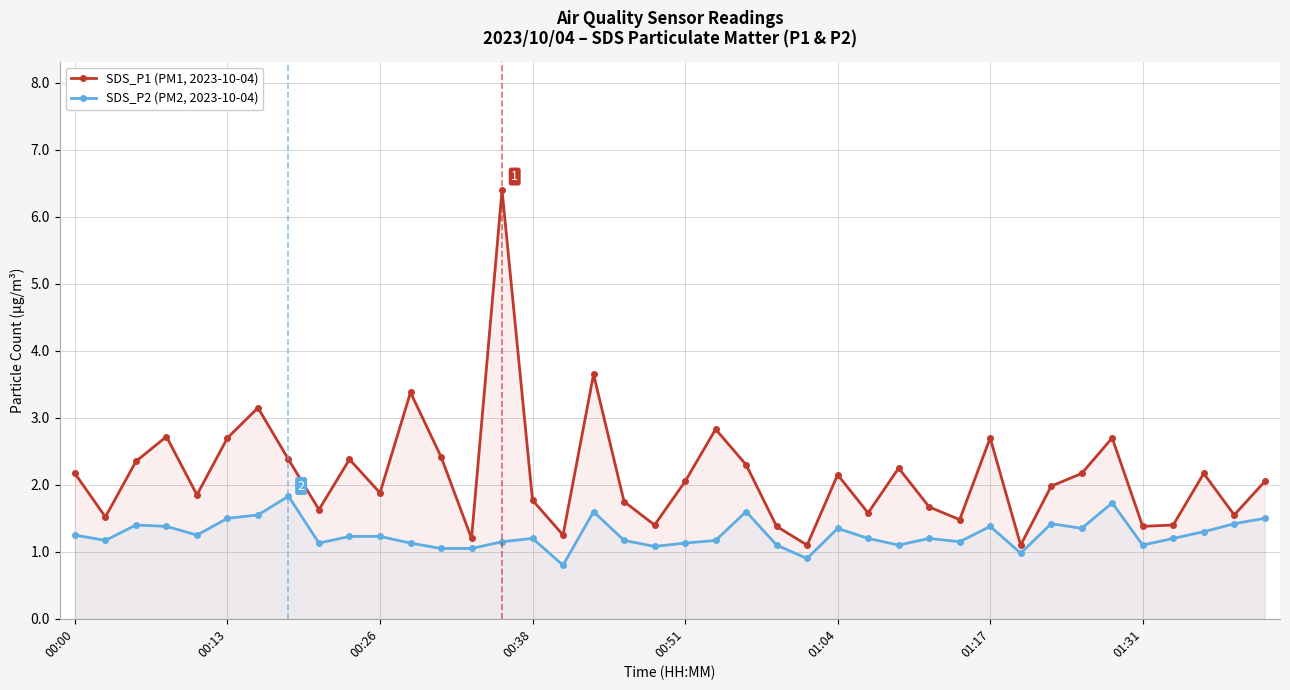

At 34, list the series in order from largest to smallest.

SDS_P1 (PM1, 2023-10-04), SDS_P2 (PM2, 2023-10-04)